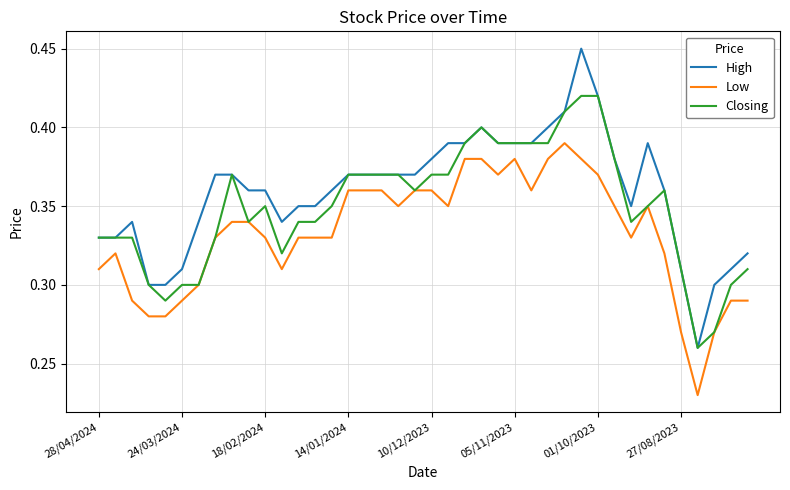

Which series has the largest range (max minus min)?

High